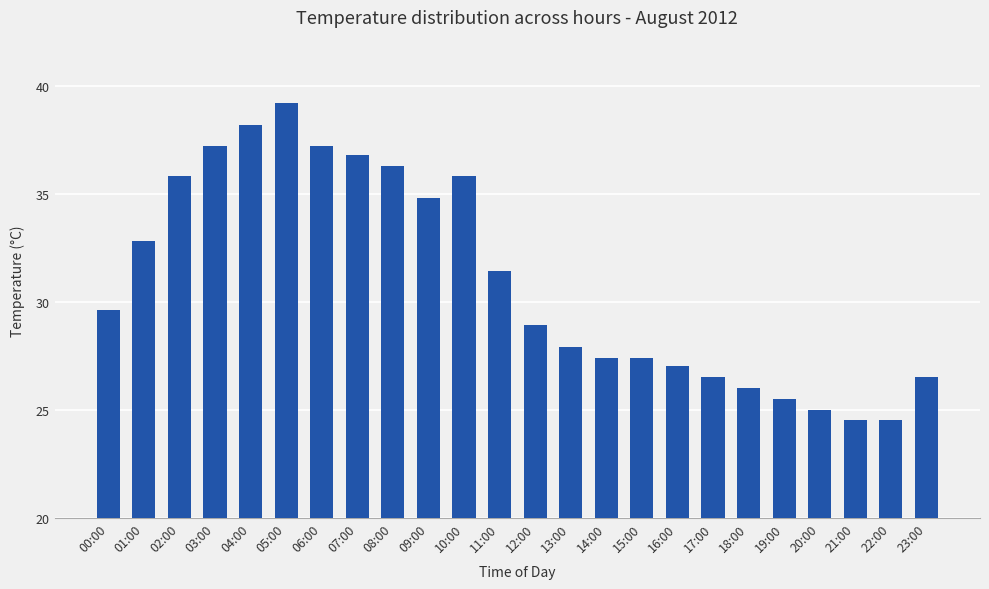

What is the average value?

30.9